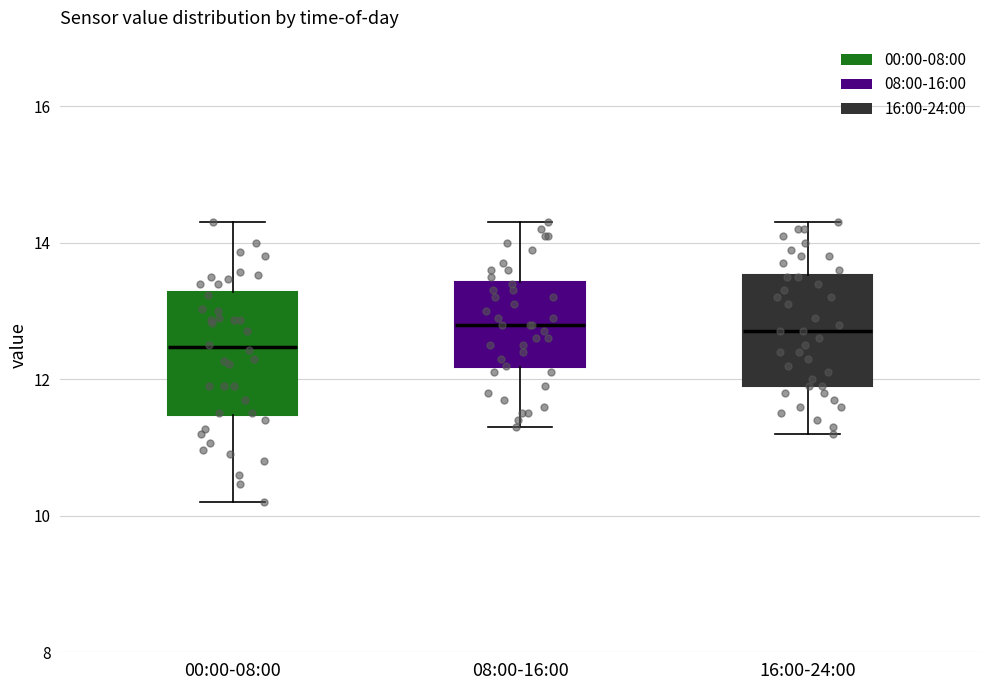

Where is the lower edge of the box for 16:00-24:00 on the y-axis? The values are not printed on the chart, so give them approximately, as read against the axis.

12.0